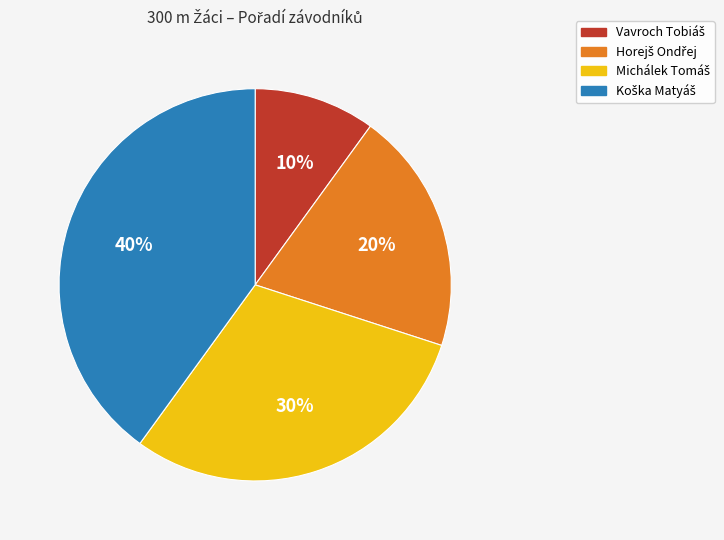

Does any single category account for the majority?

No